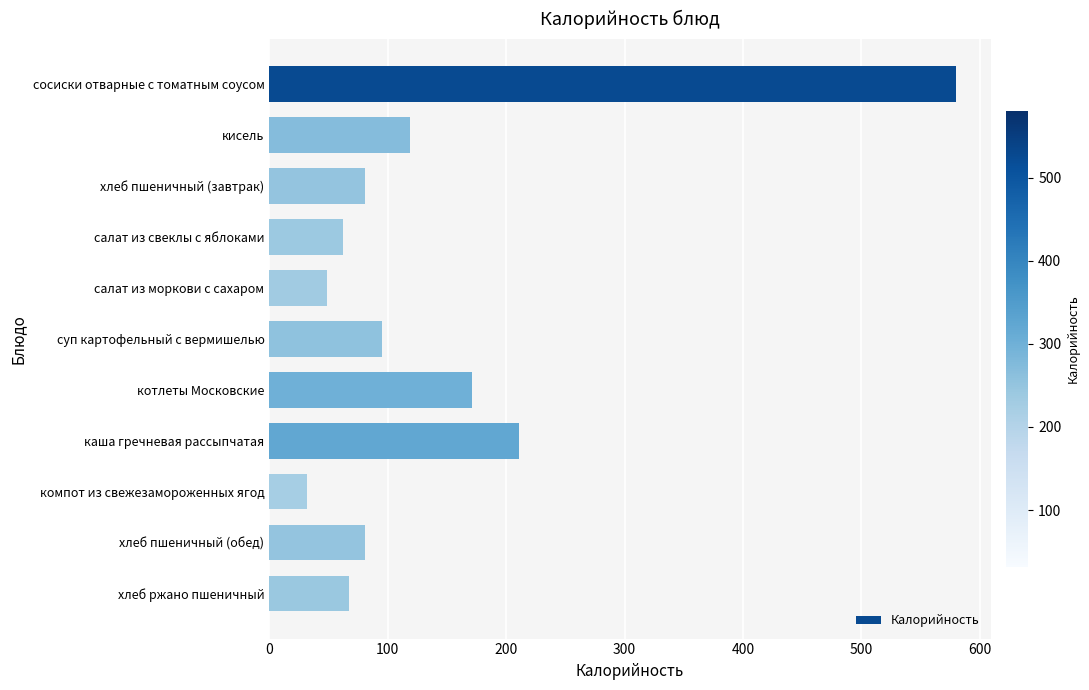

Which category has the lowest value across all series?

компот из свежезамороженных ягод